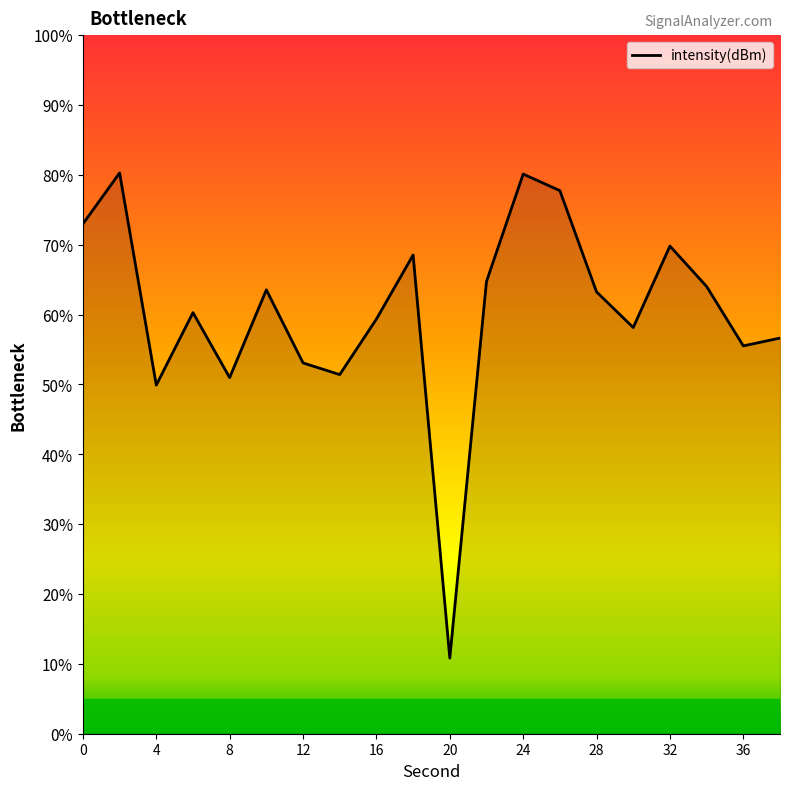

What is the difference between the maximum and minimum values?

69.4